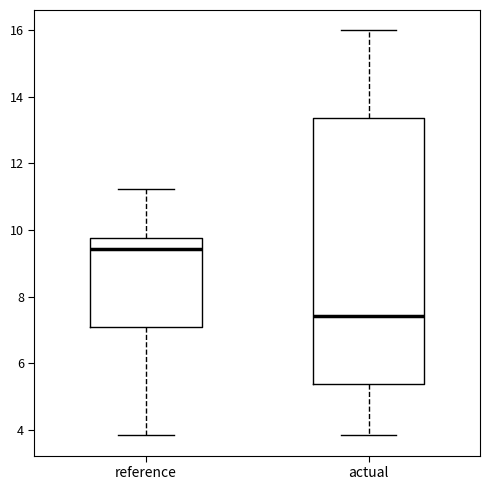

Comparing the boxes themselves (not the whiskers), which one is the tallest?

actual